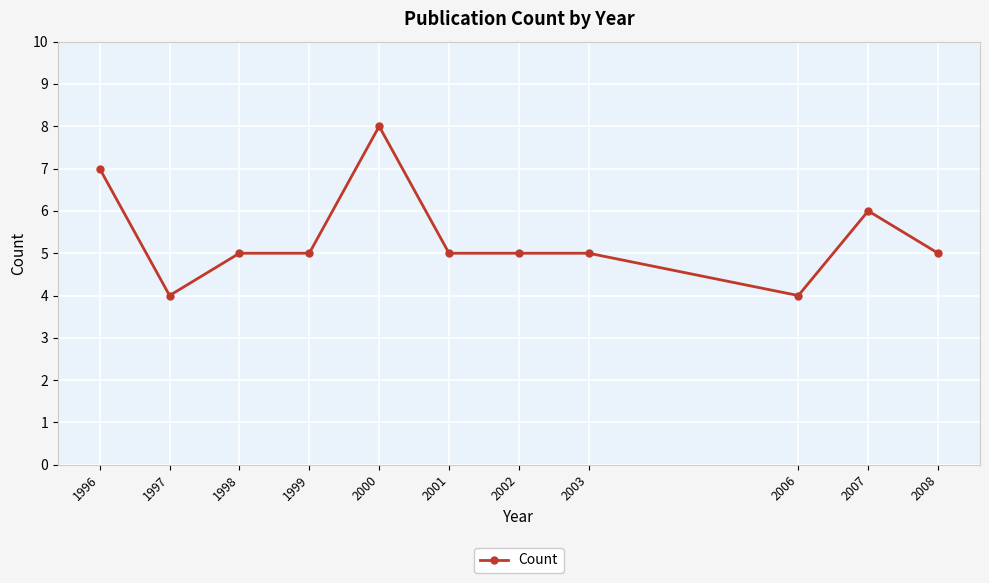

Between 1997 and 1998, which is larger?

1998